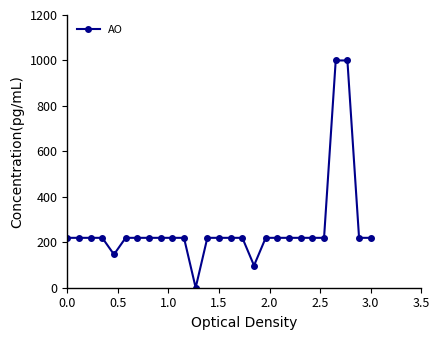

What is the greatest value displayed?

1000.0